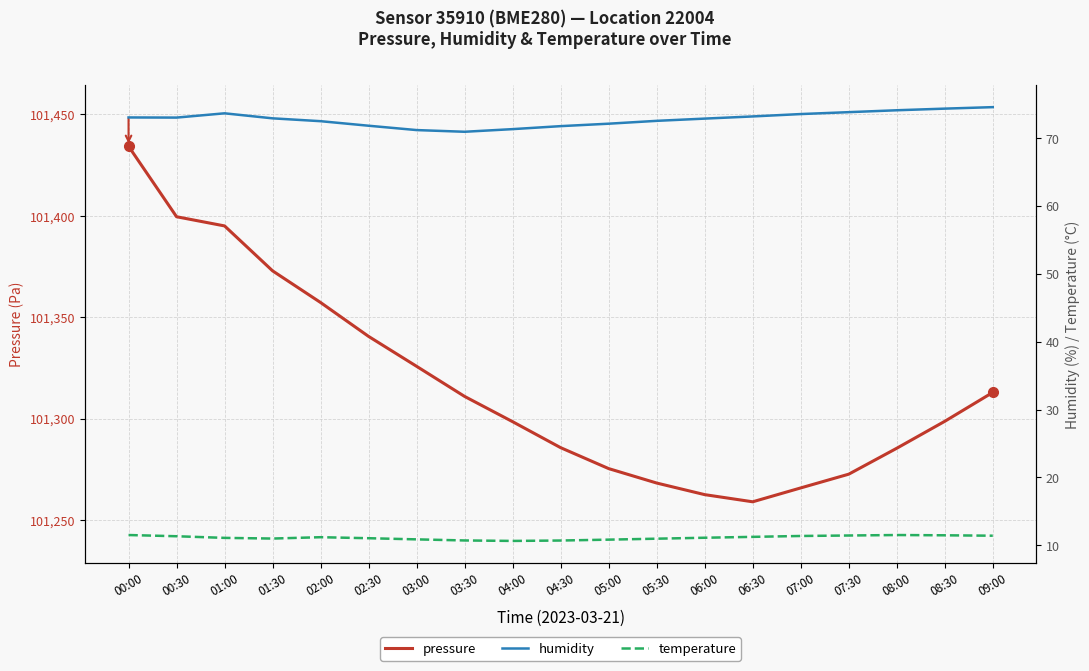

Which series changed the most between 02:00 and 04:30?

pressure